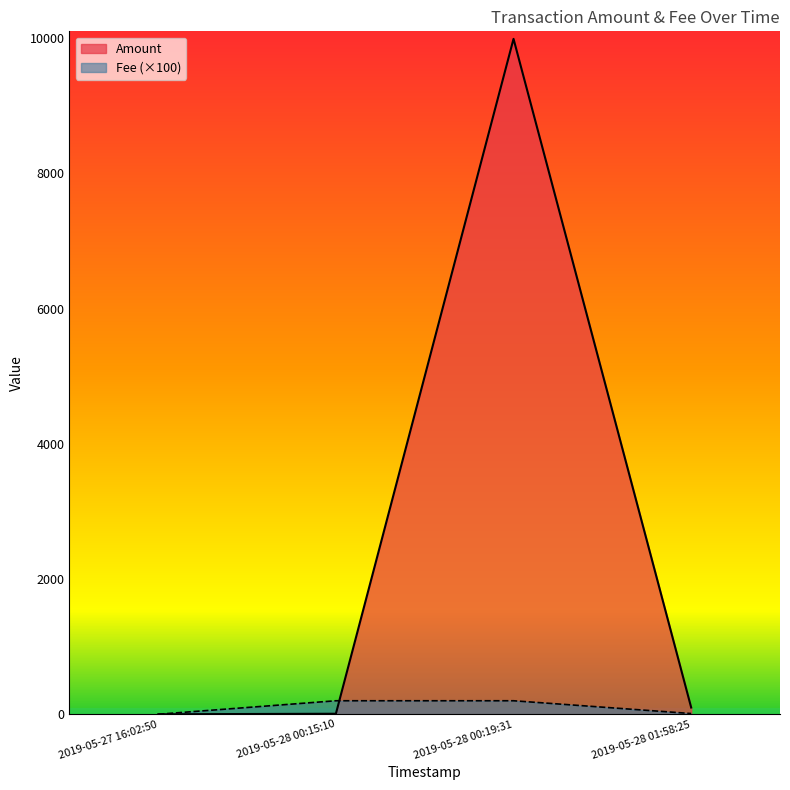

Which series has the widest spread of values?

Amount